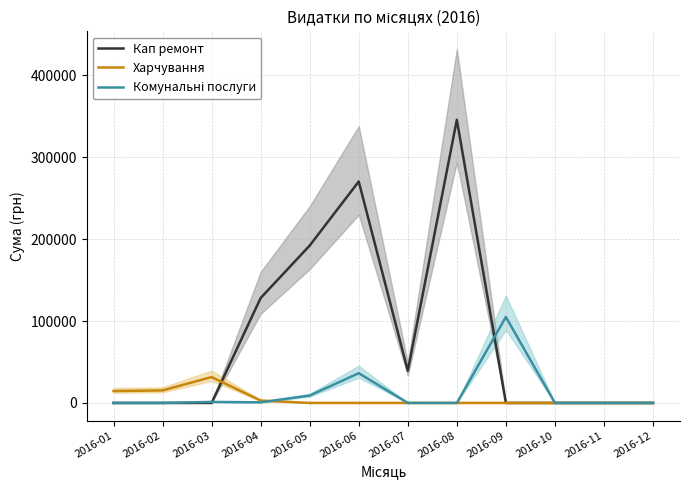

What is the value of the Комунальні послуги point at the 7th from the left?

22.0